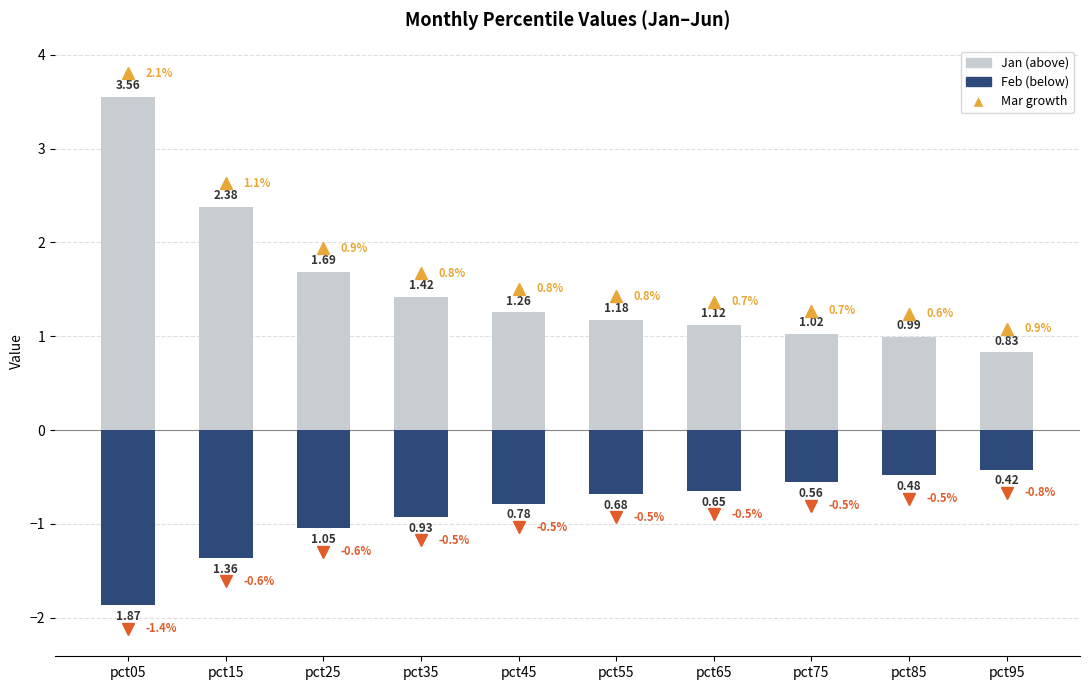

What is the total value across all series at pct65?

0.5